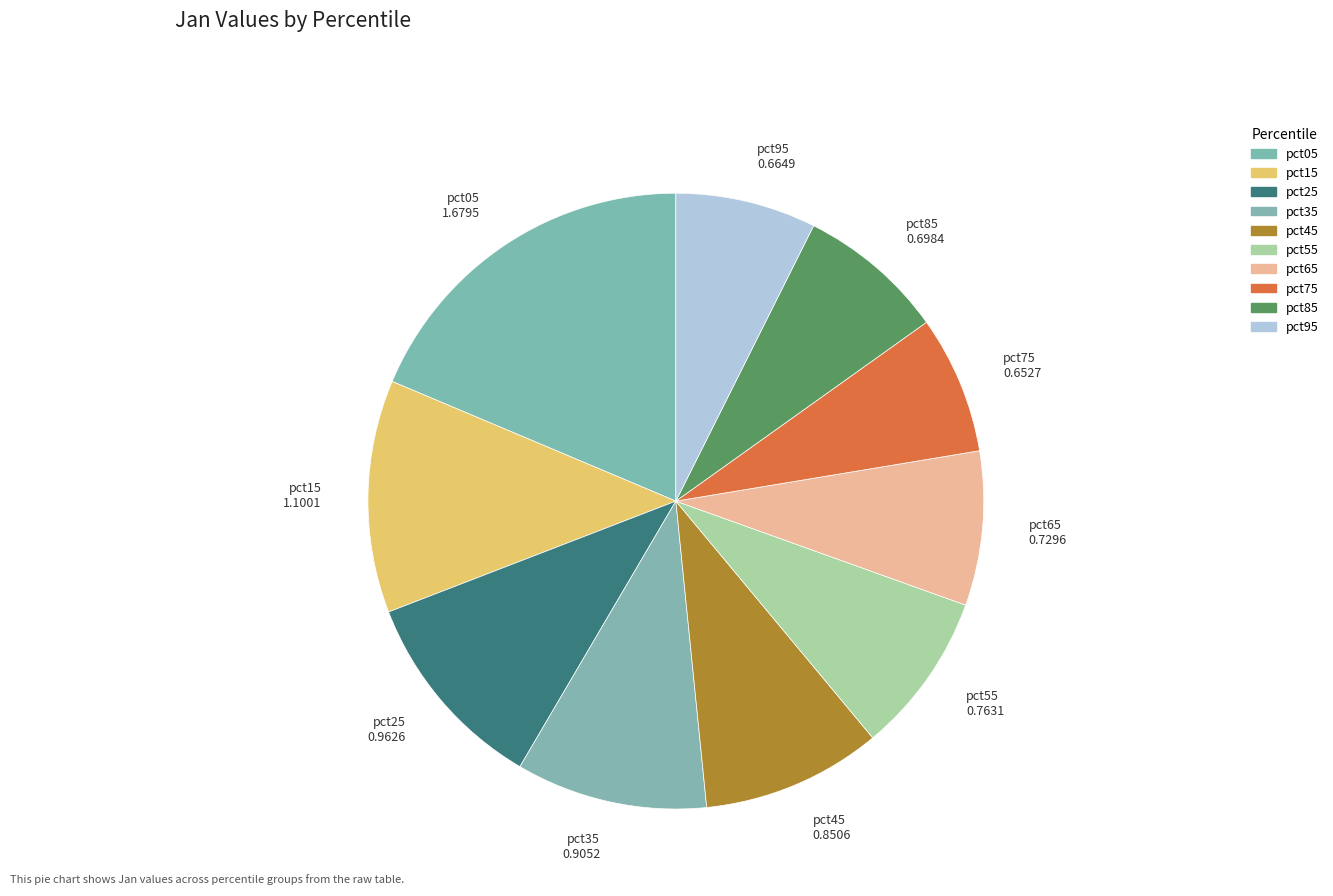

To the nearest percent, what is the combined percentage of pct25 and pct85?

18%